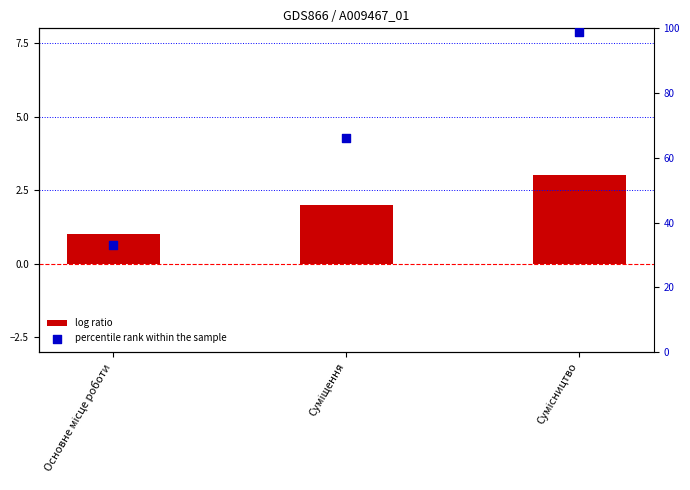

Which series has the widest spread of Y values?

percentile rank within the sample